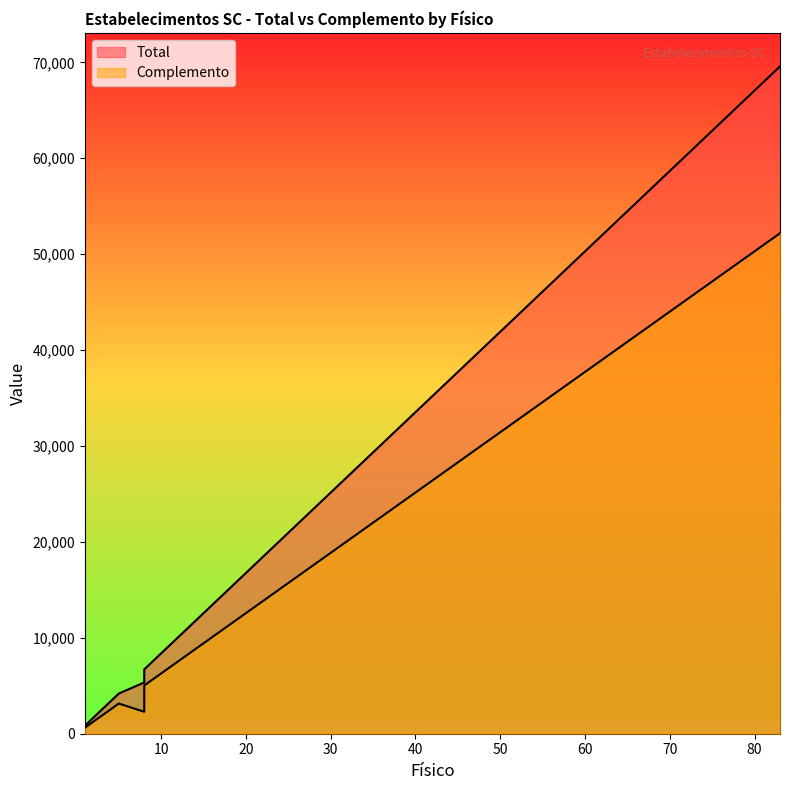

Rank the series by their maximum value, from highest to lowest.

Total, Complemento